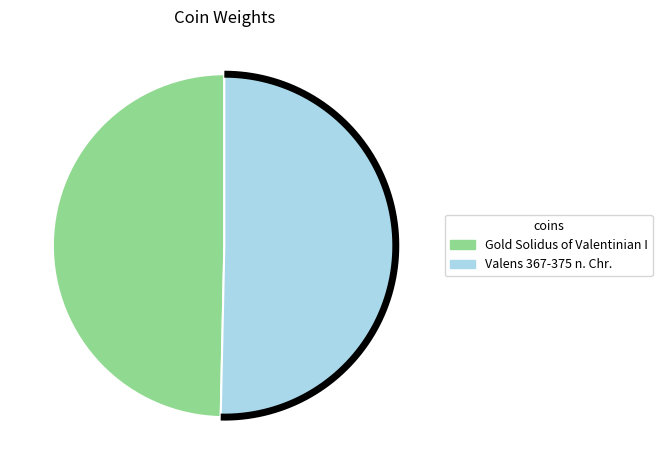

How many segments does this pie chart have?

2